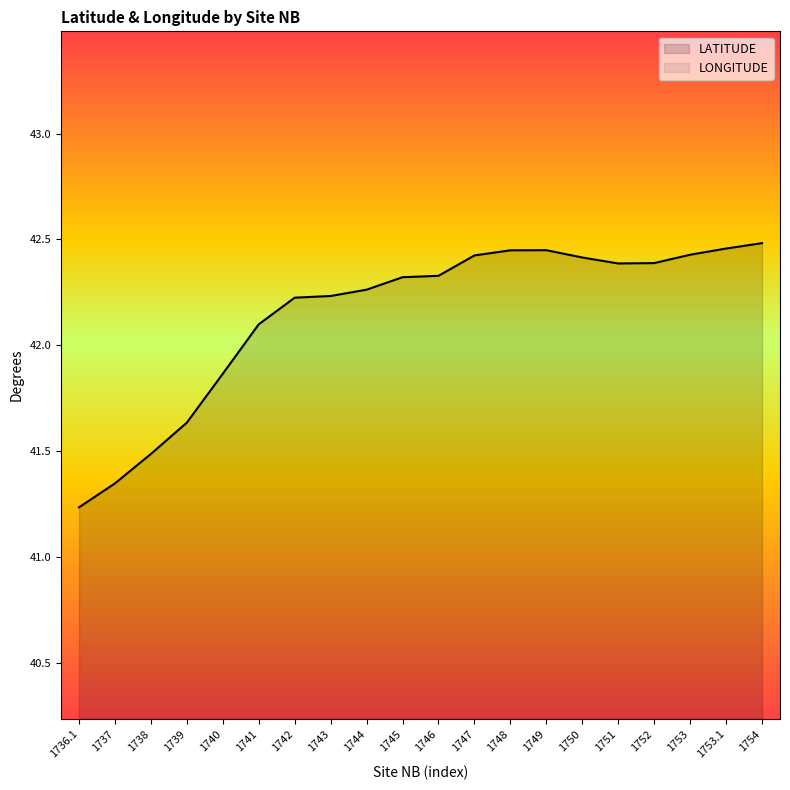

How many interior local peaks does the LATITUDE series have?

1